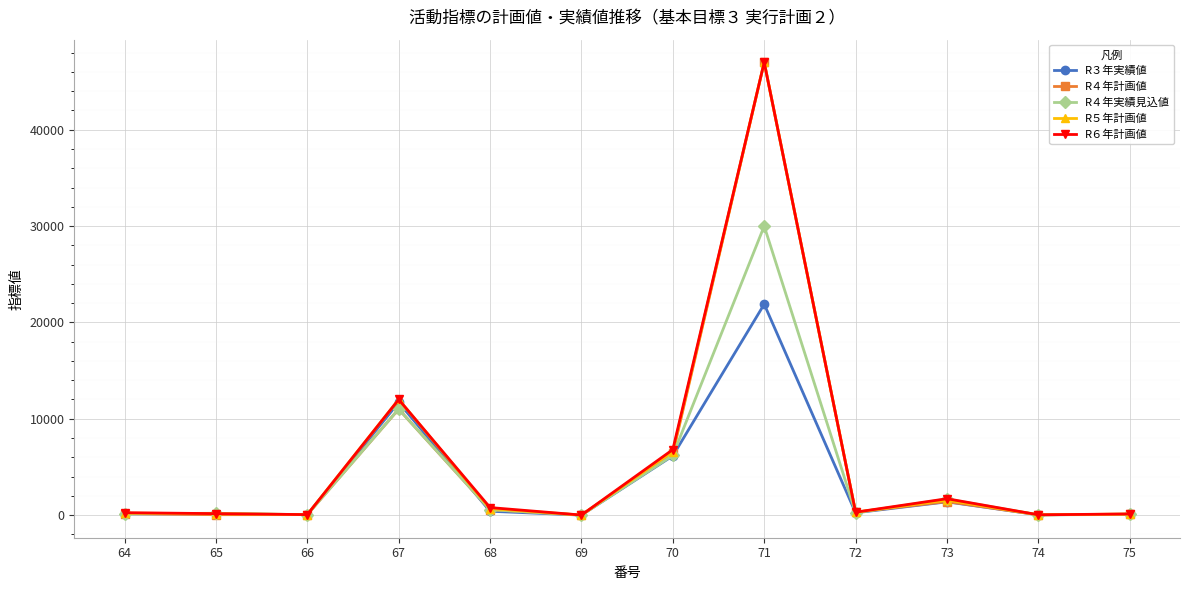

The value of R５年計画値 at 70 is 6600.0. True or false?

True